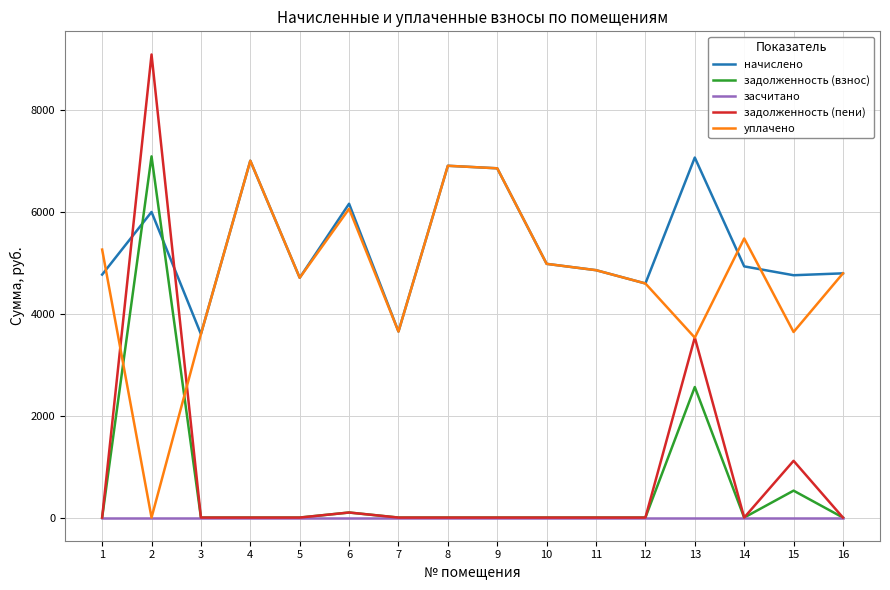

True or false: начислено and засчитано intersect in this chart.

False